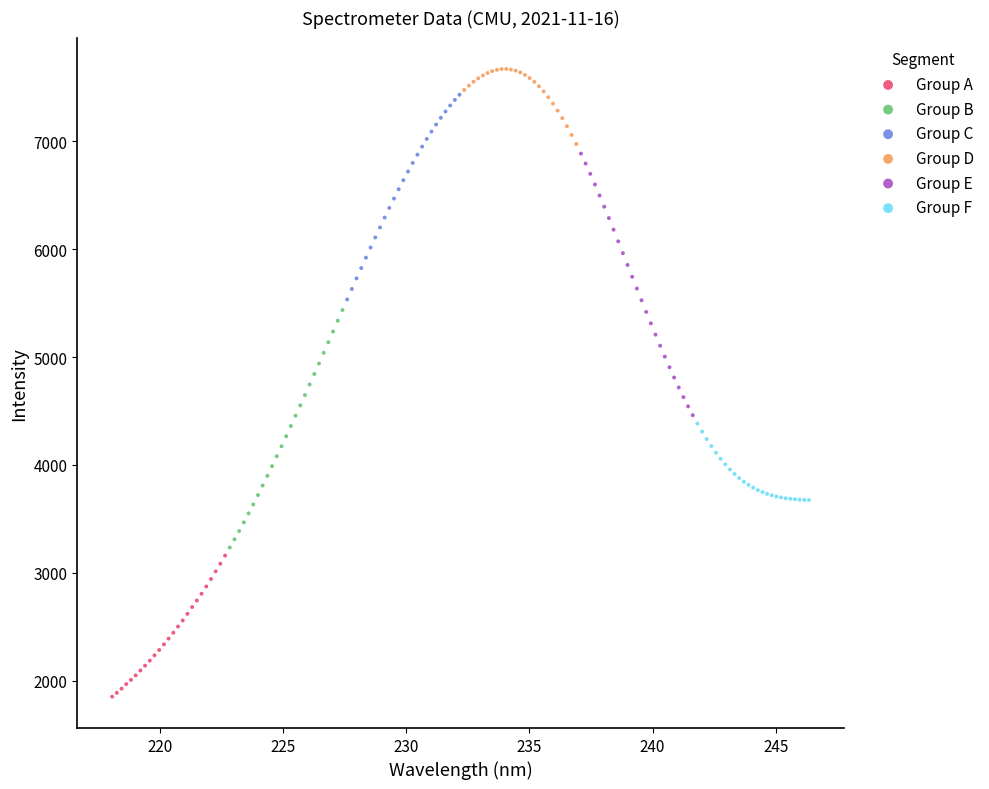

Which series reaches the minimum Y coordinate?

Group A